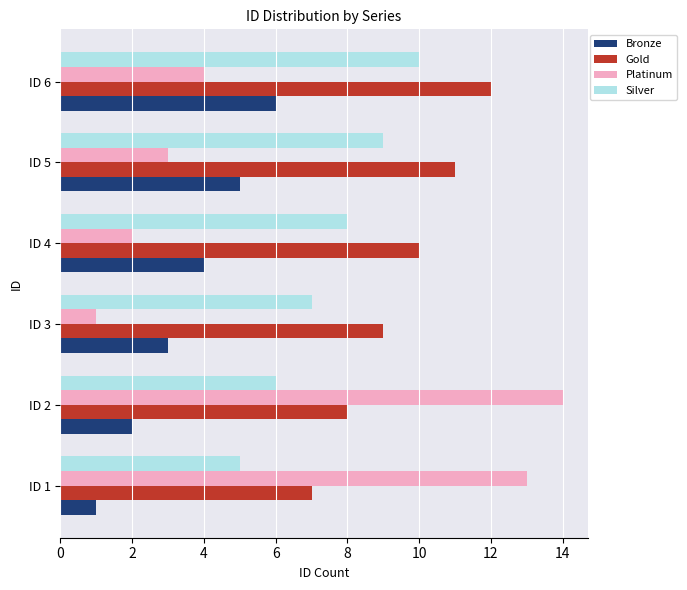

Which series has the widest spread of values?

Platinum